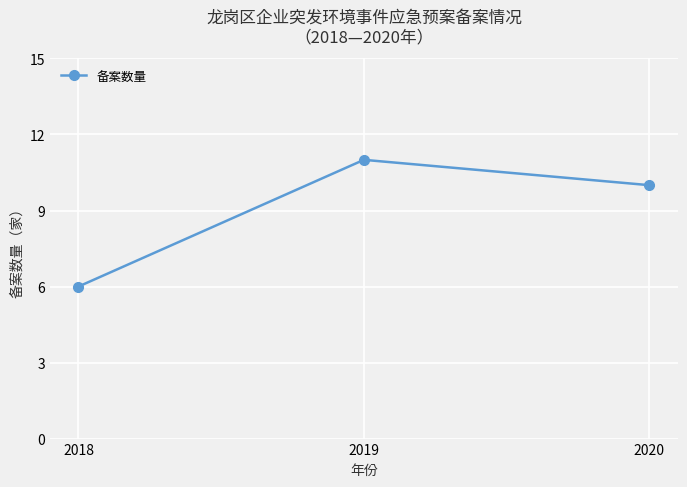

Reading right to left, what are all the values shown in this chart?

2020=10	2019=11	2018=6